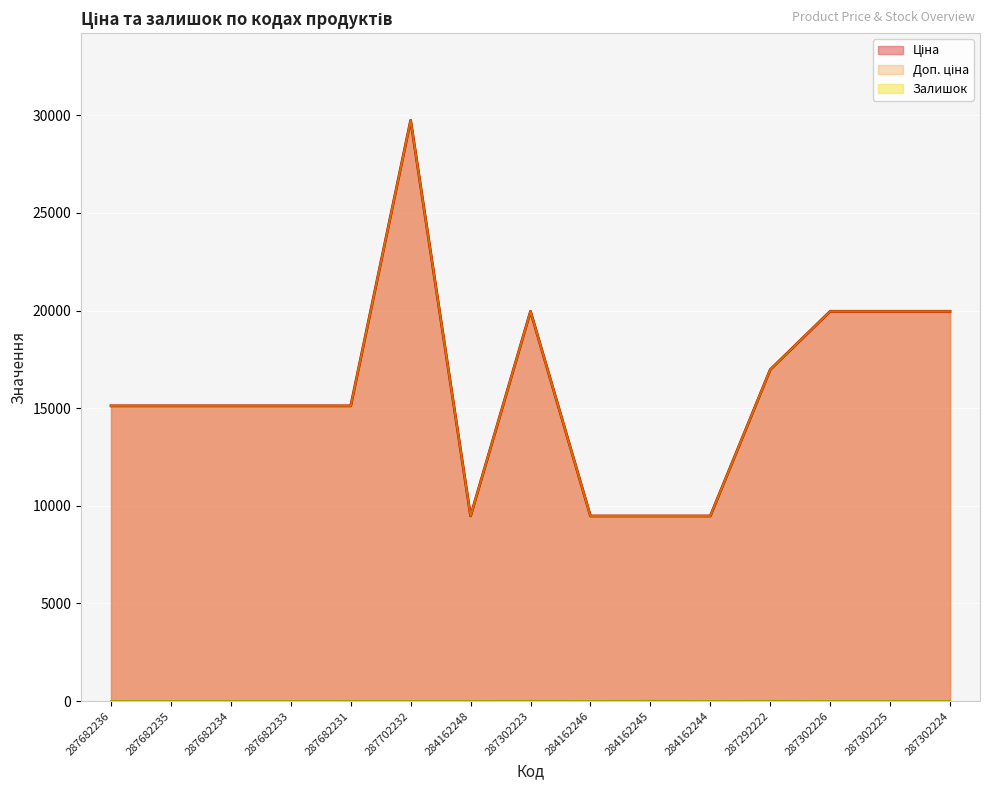

What is the spread (max minus min) of values at 287302224?

19961.2